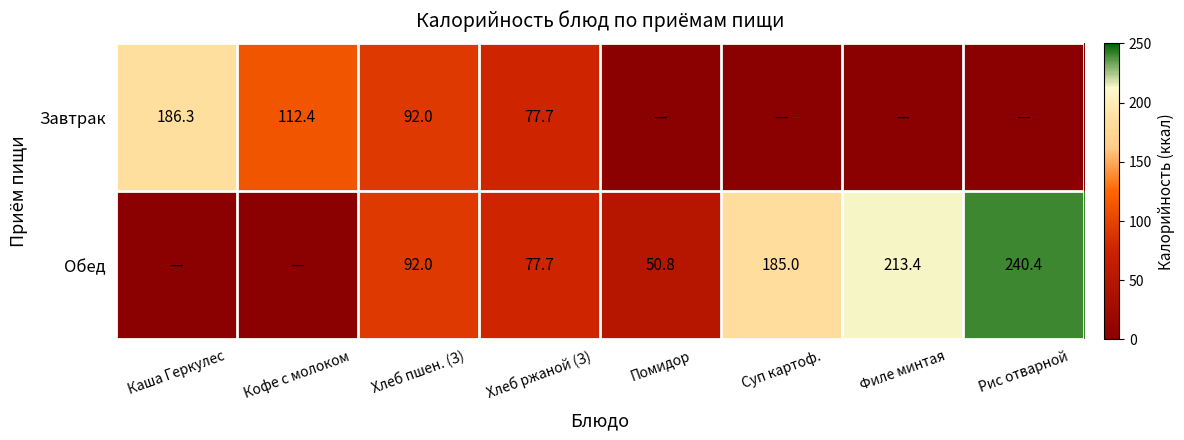

Which series has the largest total across all categories?

Обед